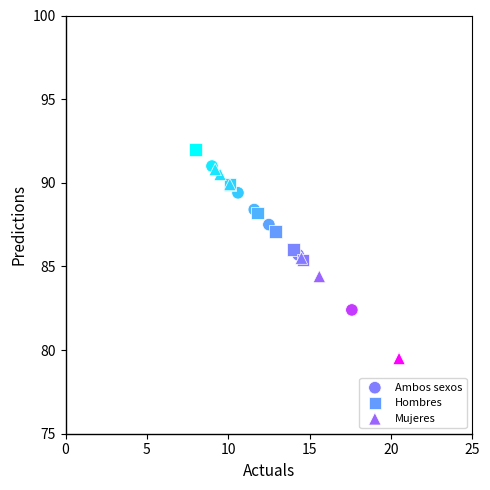

Which series has the largest Y range (max minus min)?

Mujeres